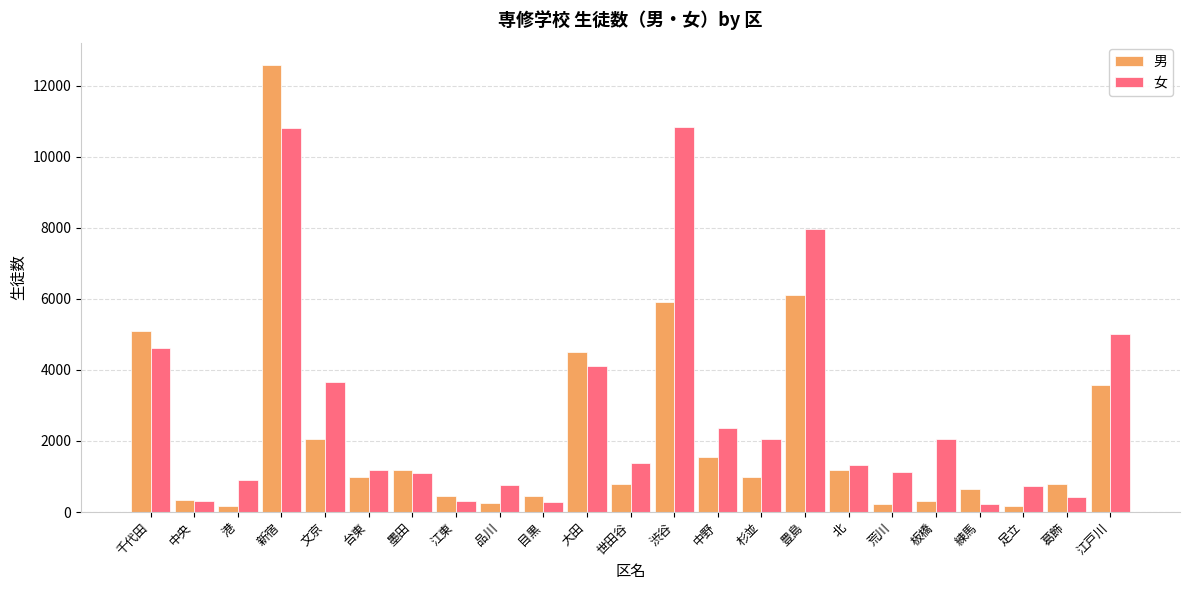

How many data points in 男 are less than 980?

11